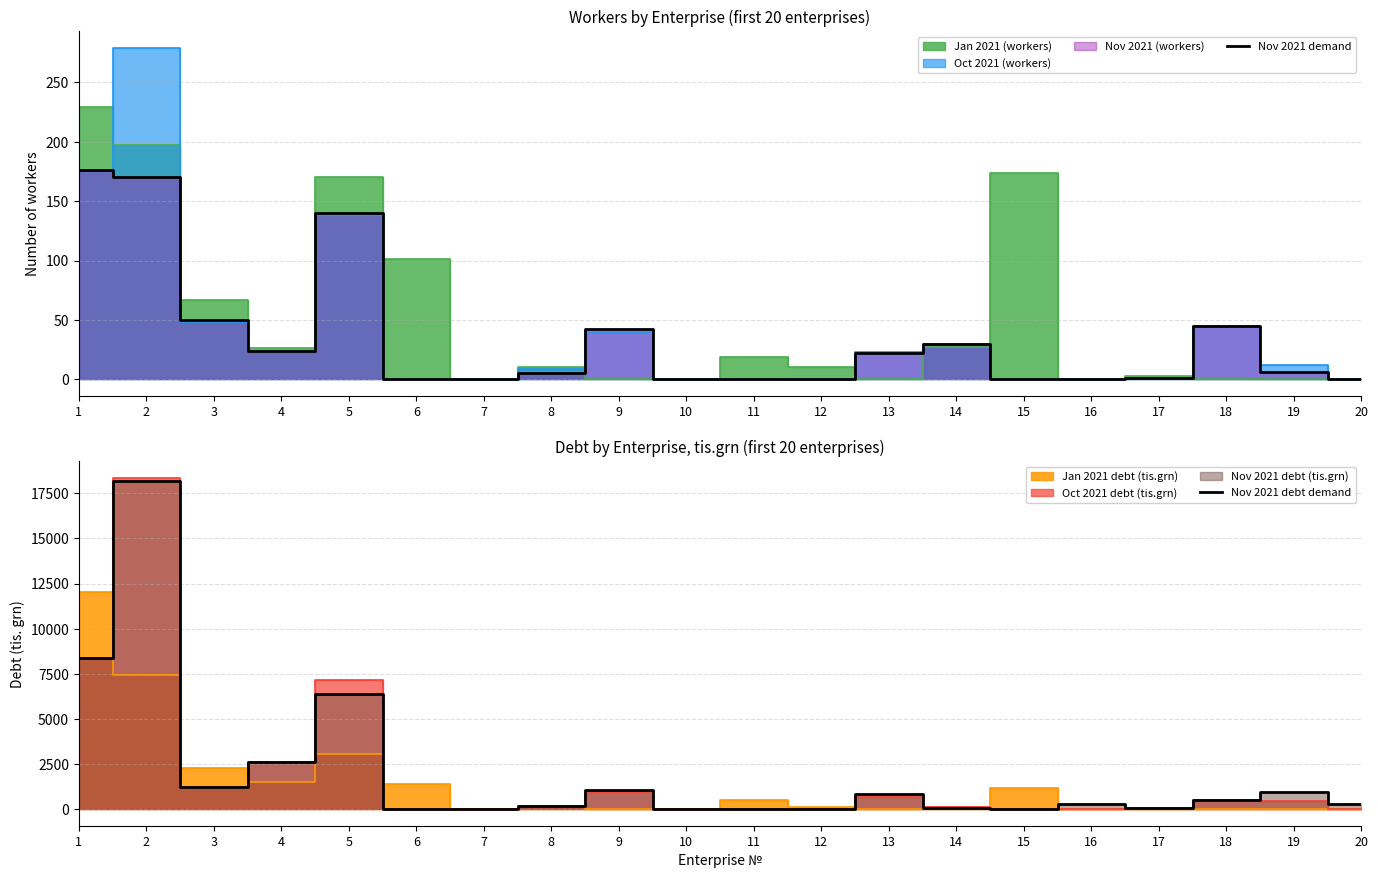

Is it true that Nov 2021 demand equals -64 at 15?

False